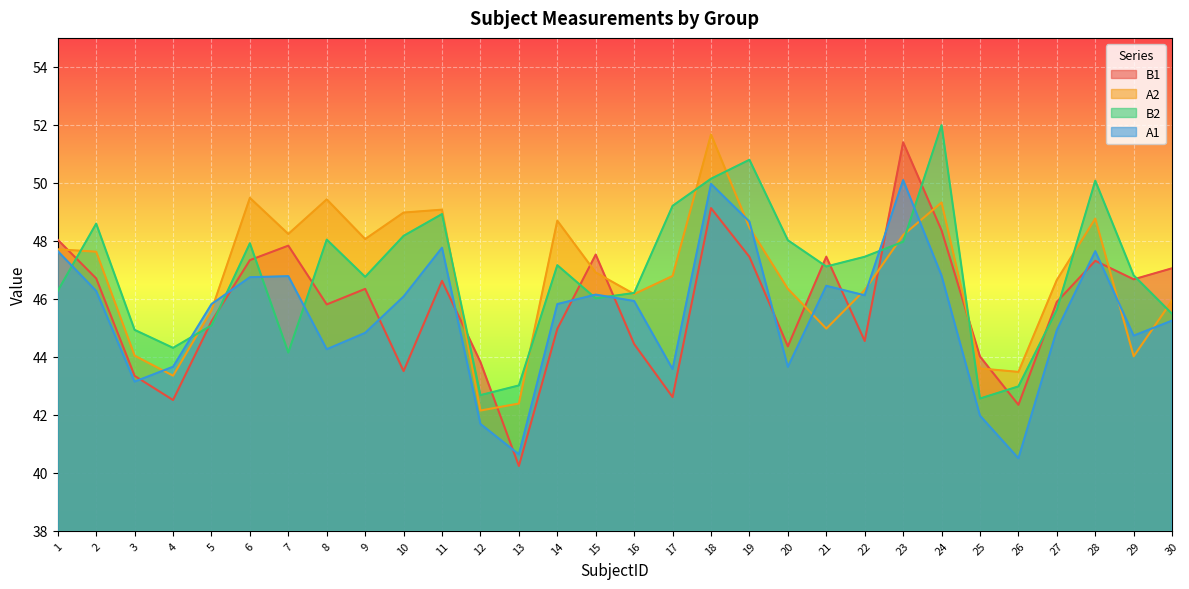

Does the chart display data point markers on the line(s)?

No